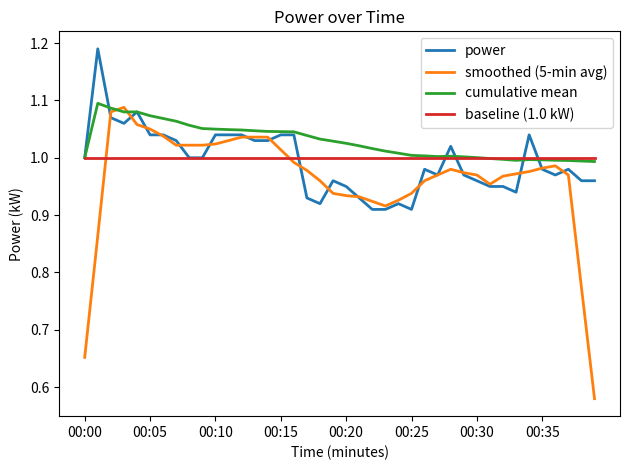

What are all the series names shown in the legend?

power, smoothed (5-min avg), cumulative mean, baseline (1.0 kW)